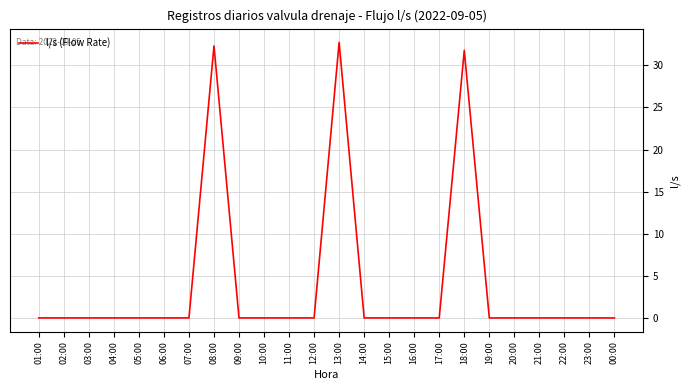

What is the change in value from 08:00 to 14:00?

-32.3